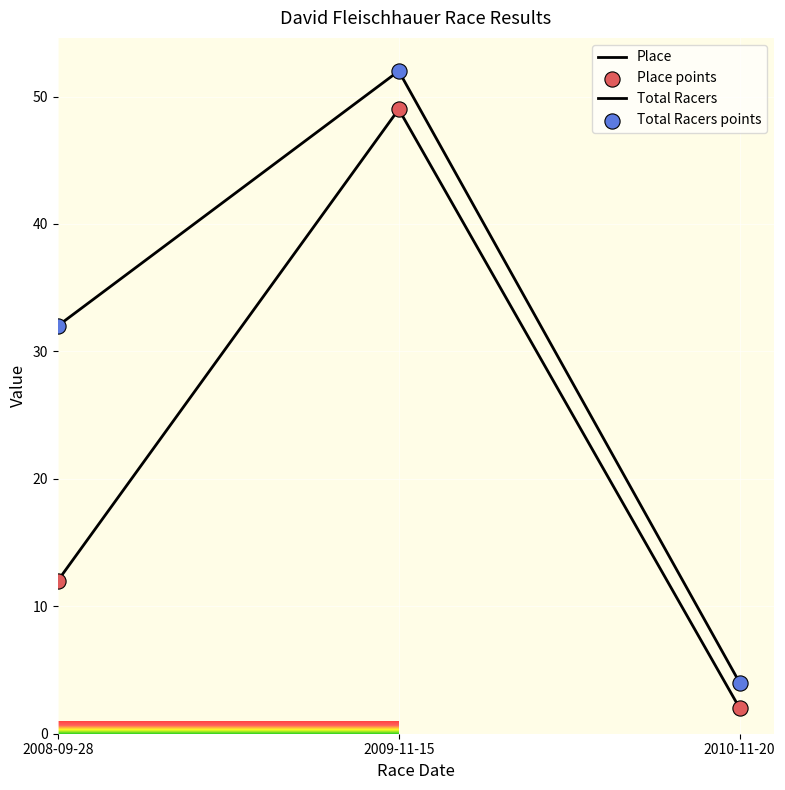

Is the value of Place at 2008-09-28 greater than the value of Total Racers at 2010-11-20?

Yes